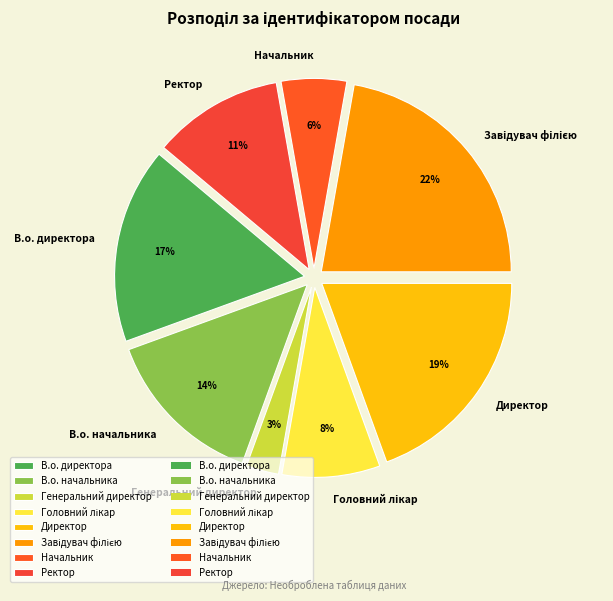

Is there a majority slice in this chart?

No